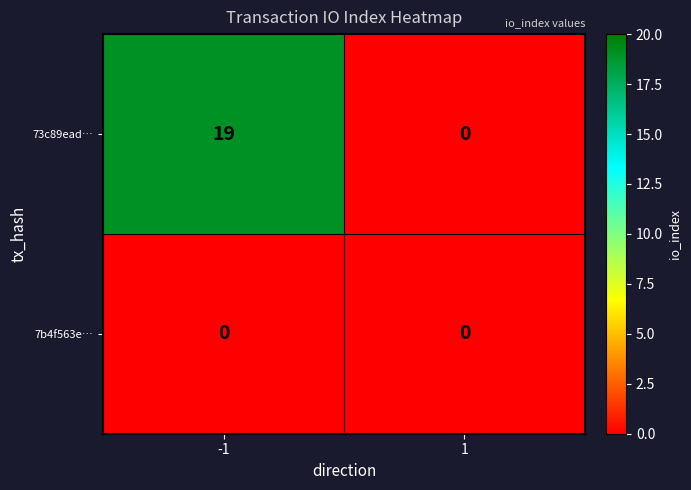

What is the maximum value shown in the chart?

19